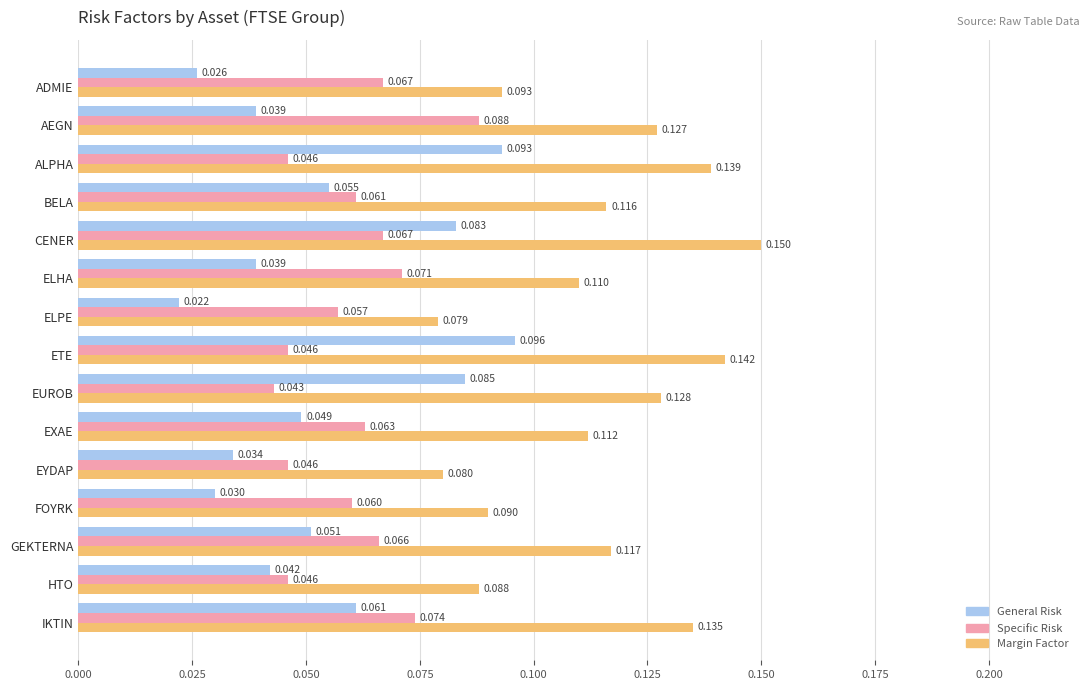

Which category has the lowest value in the Specific Risk series?

EUROB